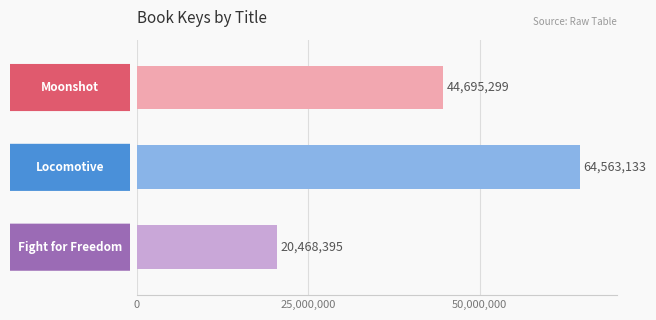

Reading top to bottom, what are all the values shown in this chart?

44695299	64563133	20468395